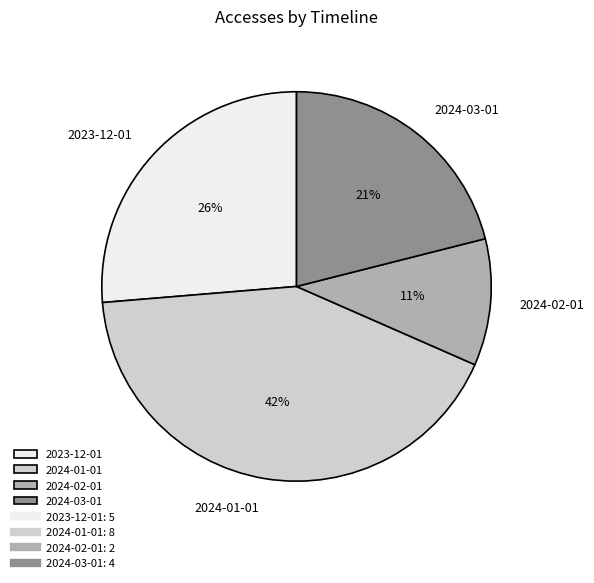

Do 2024-03-01 and 2024-01-01 together represent more than half of the pie?

Yes